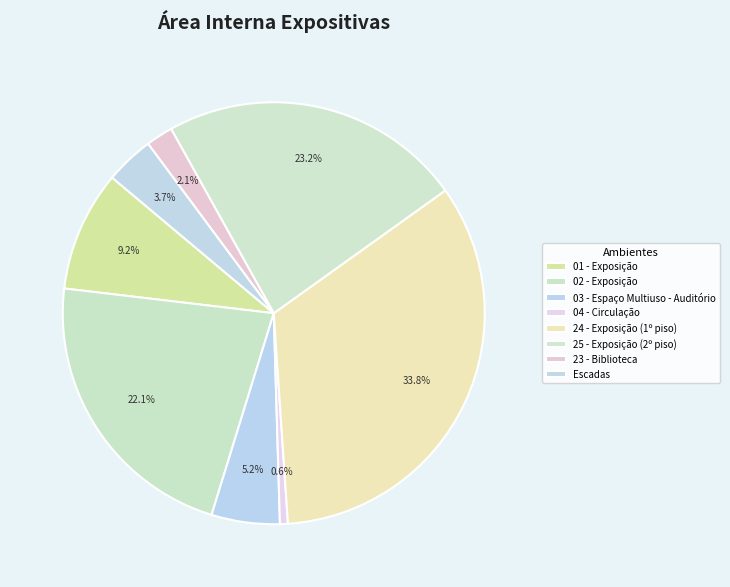

True or false: 02 - Exposição accounts for 8% of the total.

False